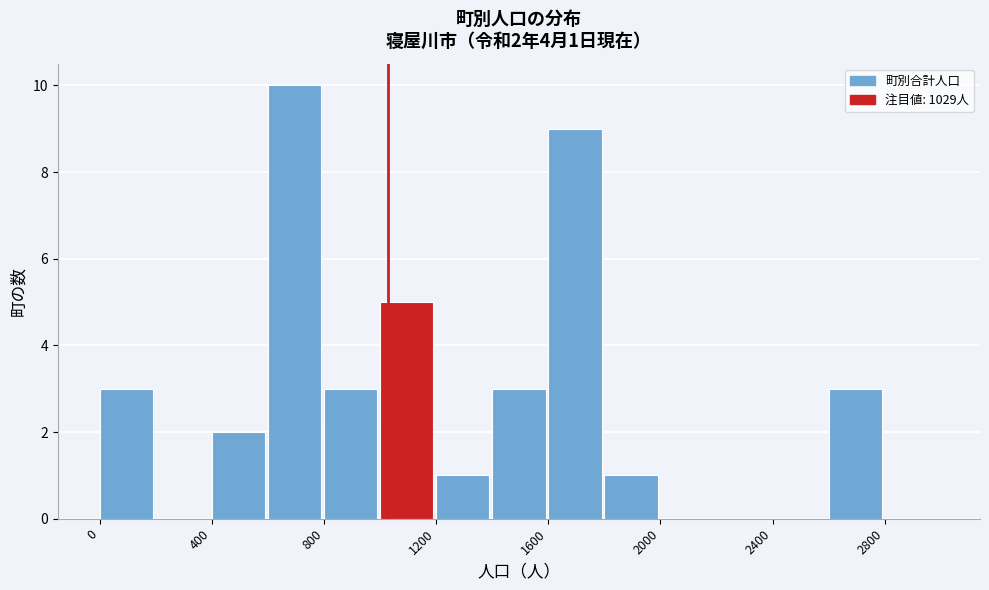

Which range on the x-axis has the tallest bar?

600 to 800